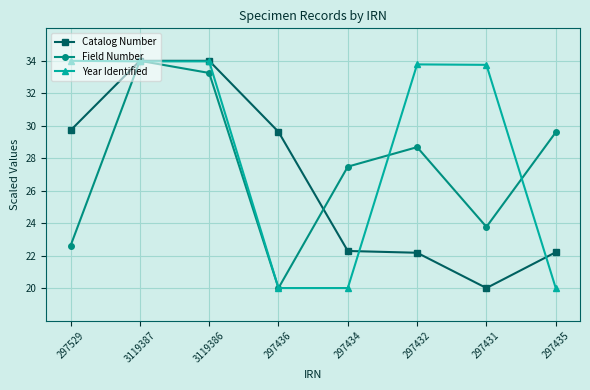

Is it true that Catalog Number equals 52.9 at 297436?

False